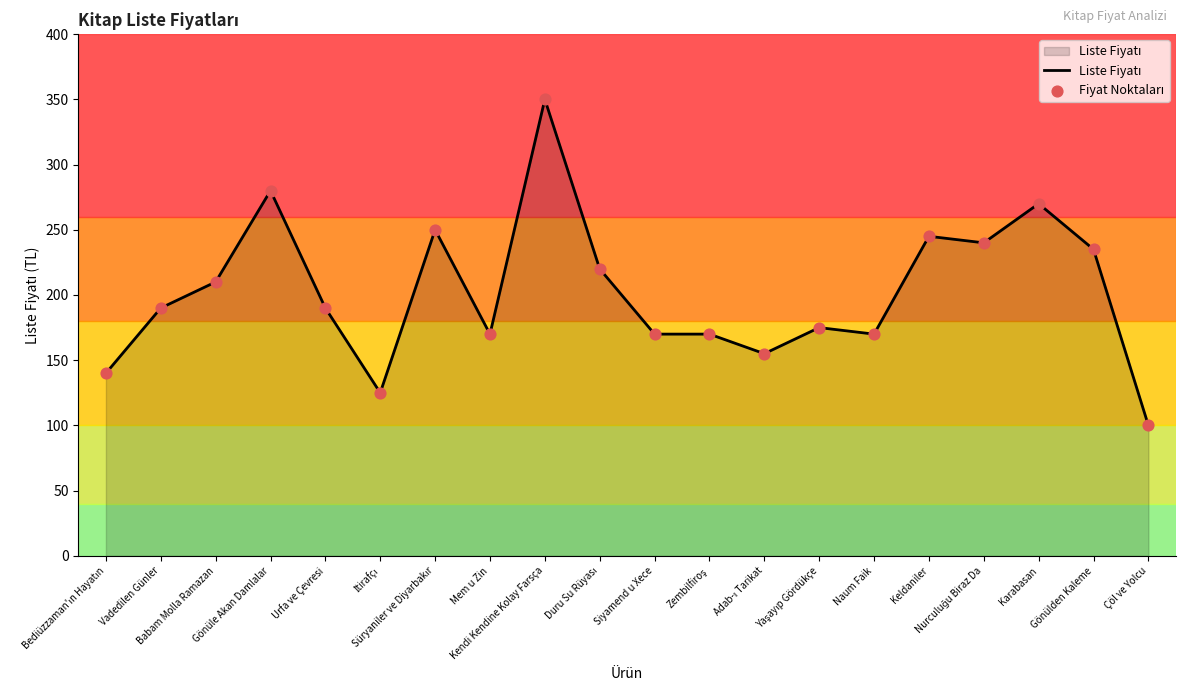

What is the greatest value displayed?

350